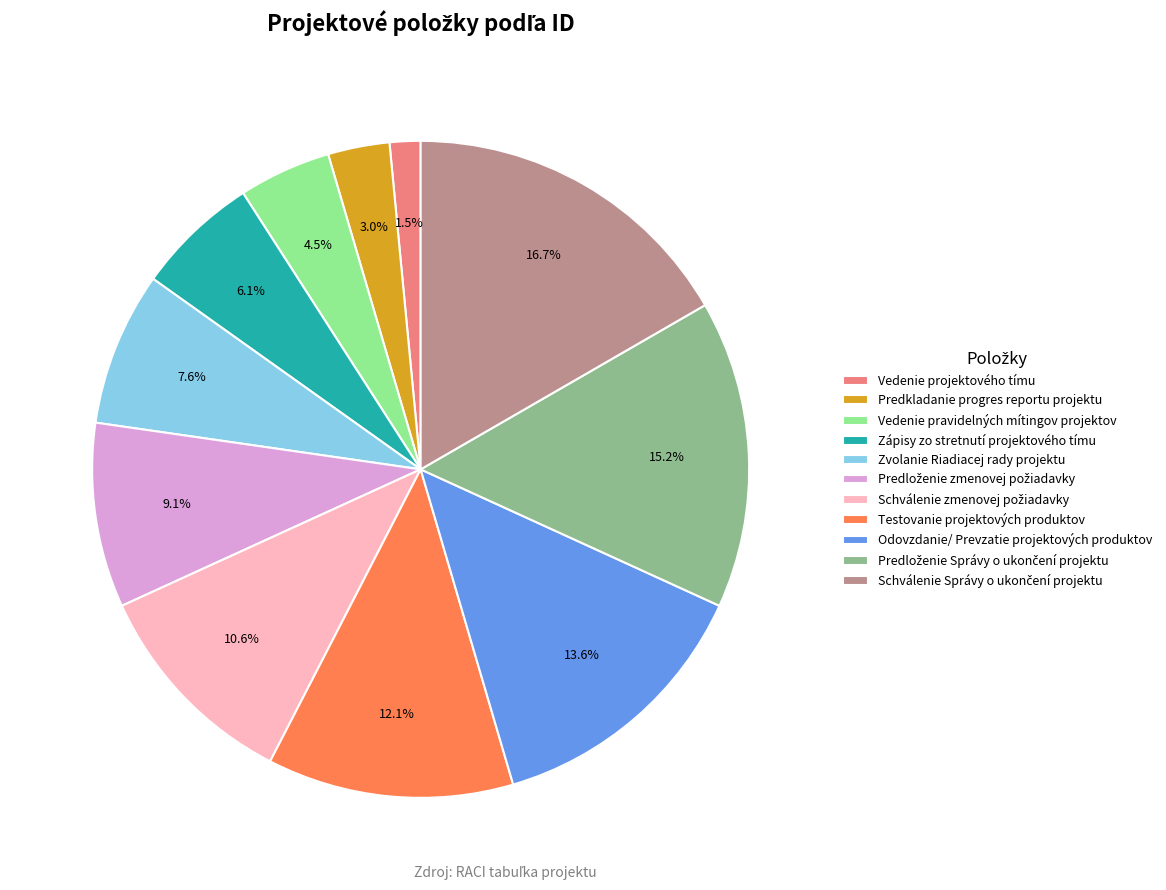

To the nearest percent, what is the difference between the Vedenie pravidelných mítingov projektov and Odovzdanie/ Prevzatie projektových produktov slice percentages?

9%